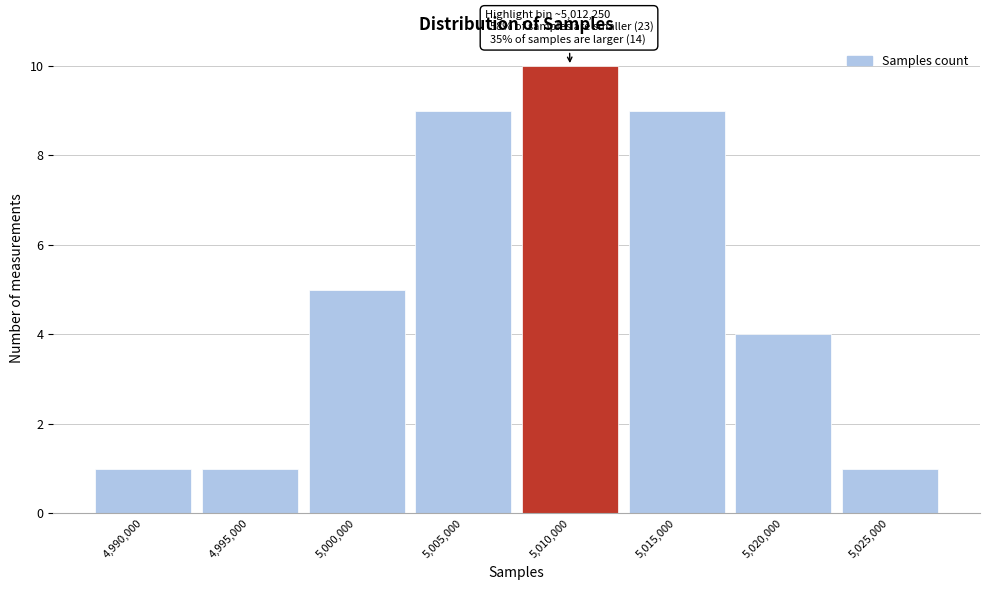

Reading left to right, what are all the values shown in this chart?

4,990,000=1	4,995,000=1	5,000,000=5	5,005,000=9	5,010,000=10	5,015,000=9	5,020,000=4	5,025,000=1